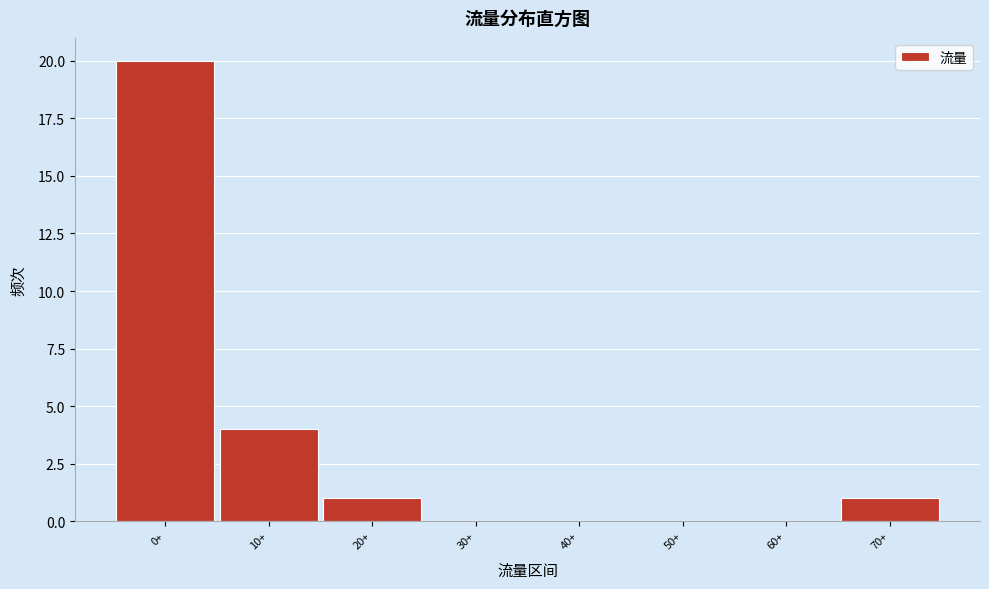

Reading left to right, transcribe all the data shown in this chart.

0+=20	10+=4	20+=1	30+=0	40+=0	50+=0	60+=0	70+=1